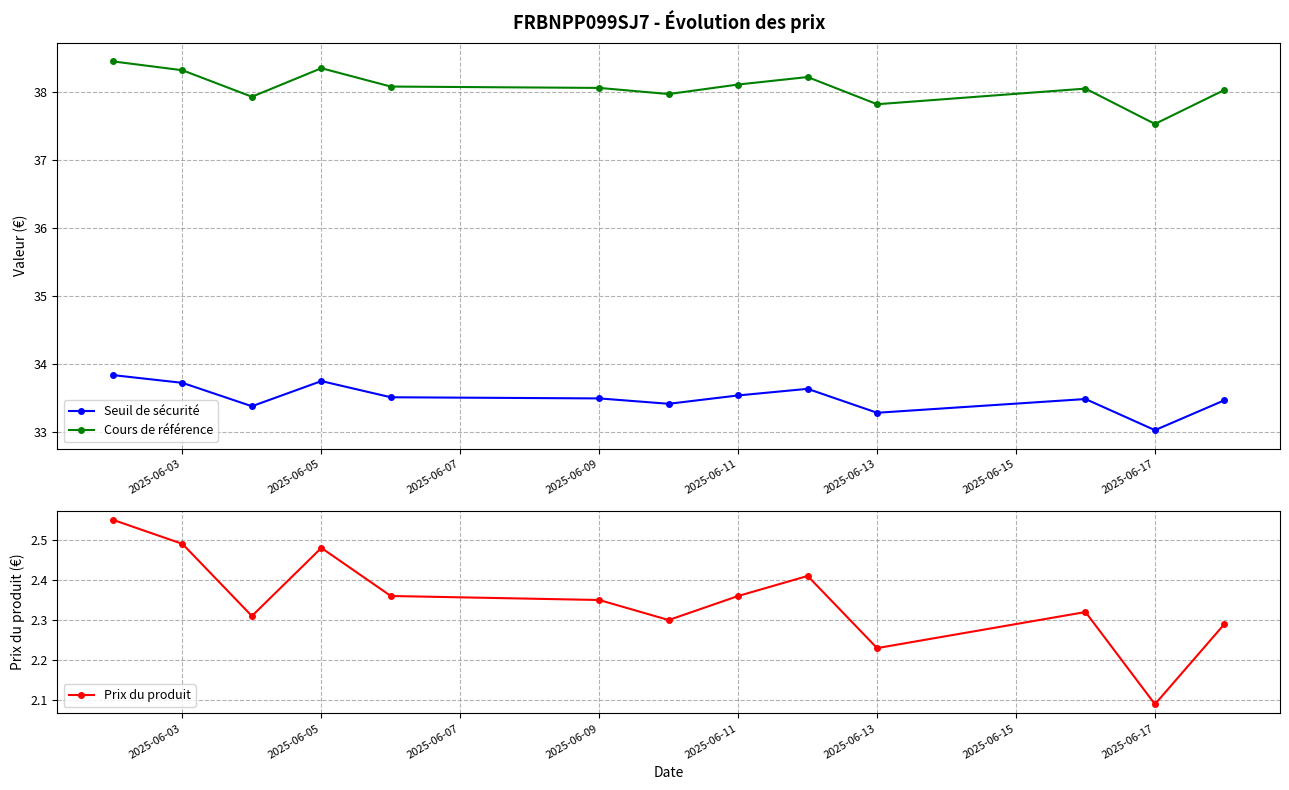

Which category has the lowest value in the Seuil de sécurité series?

2025-06-17